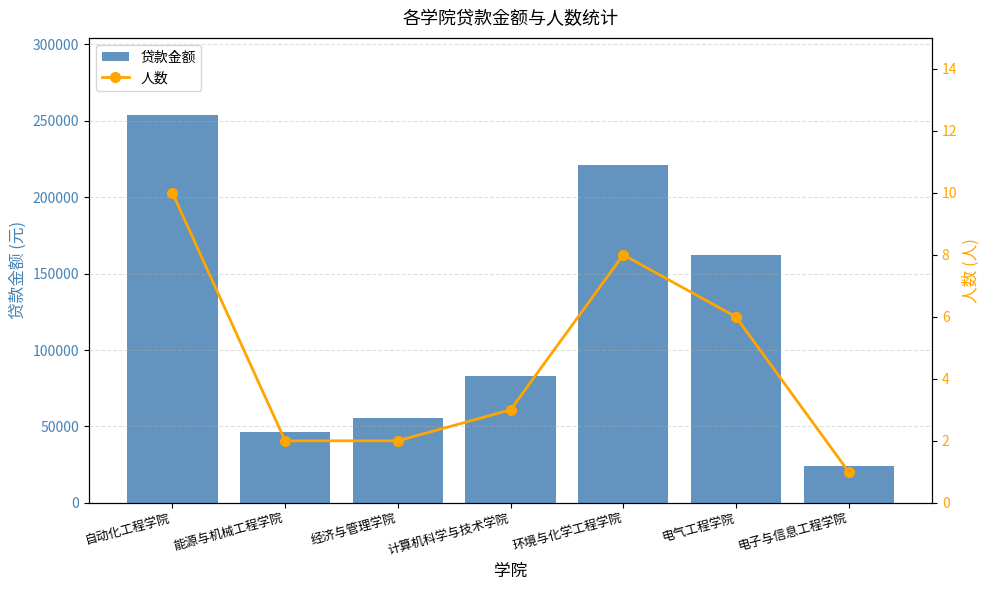

What is the difference between the 人数 values at 经济与管理学院 and 计算机科学与技术学院?

1